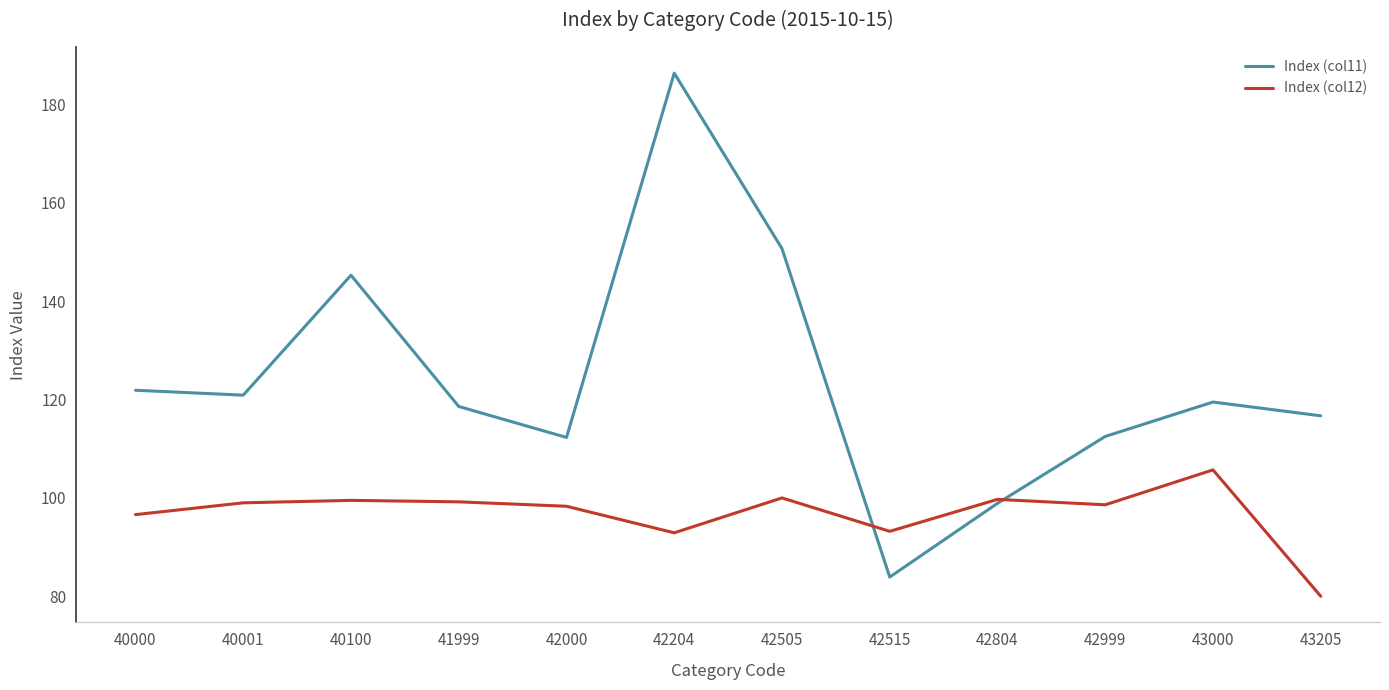

At which label does Index (col11) reach its minimum?

42515